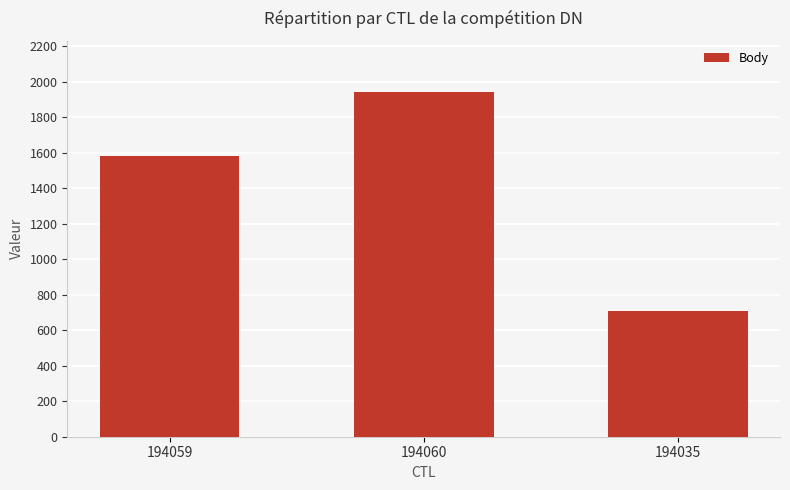

Does the chart contain any negative values?

No